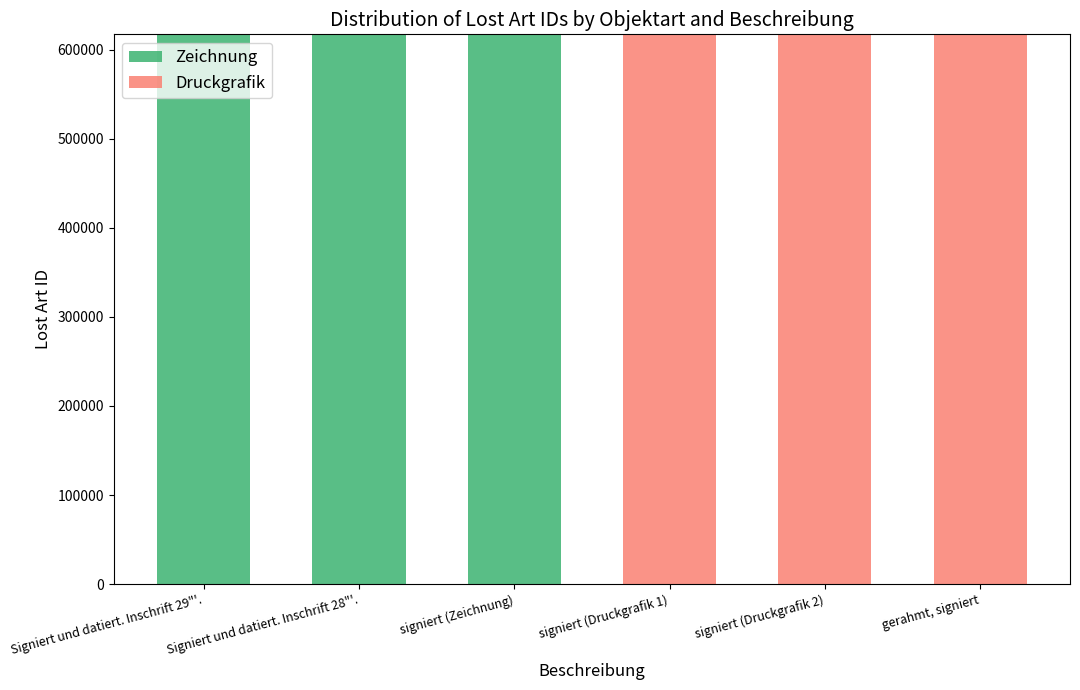

Are the bars horizontal?

No